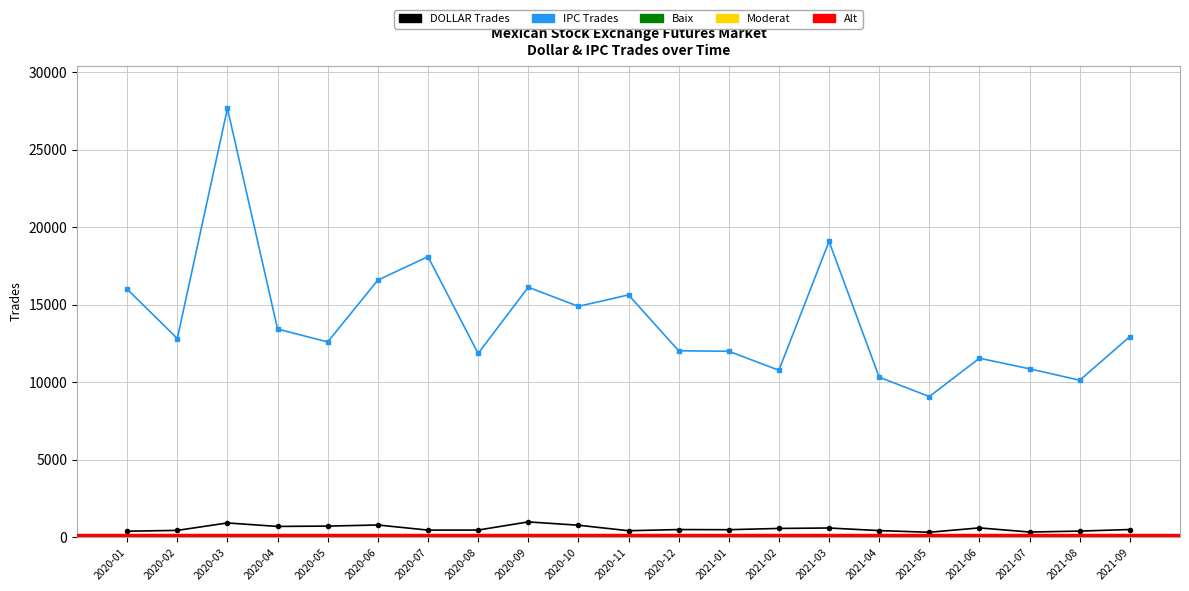

What is the label of the 16th point from the right?

2020-06